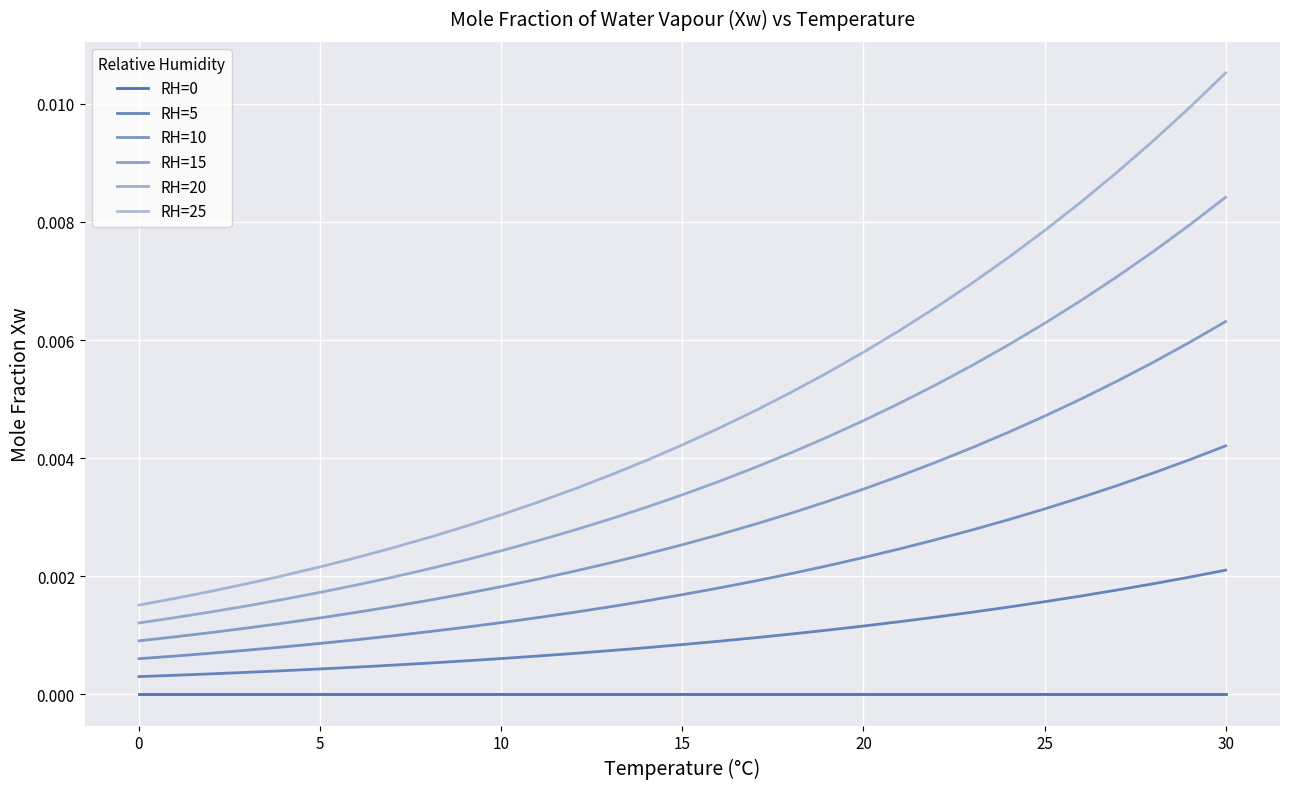

Is this an area chart (filled region under the line)?

No